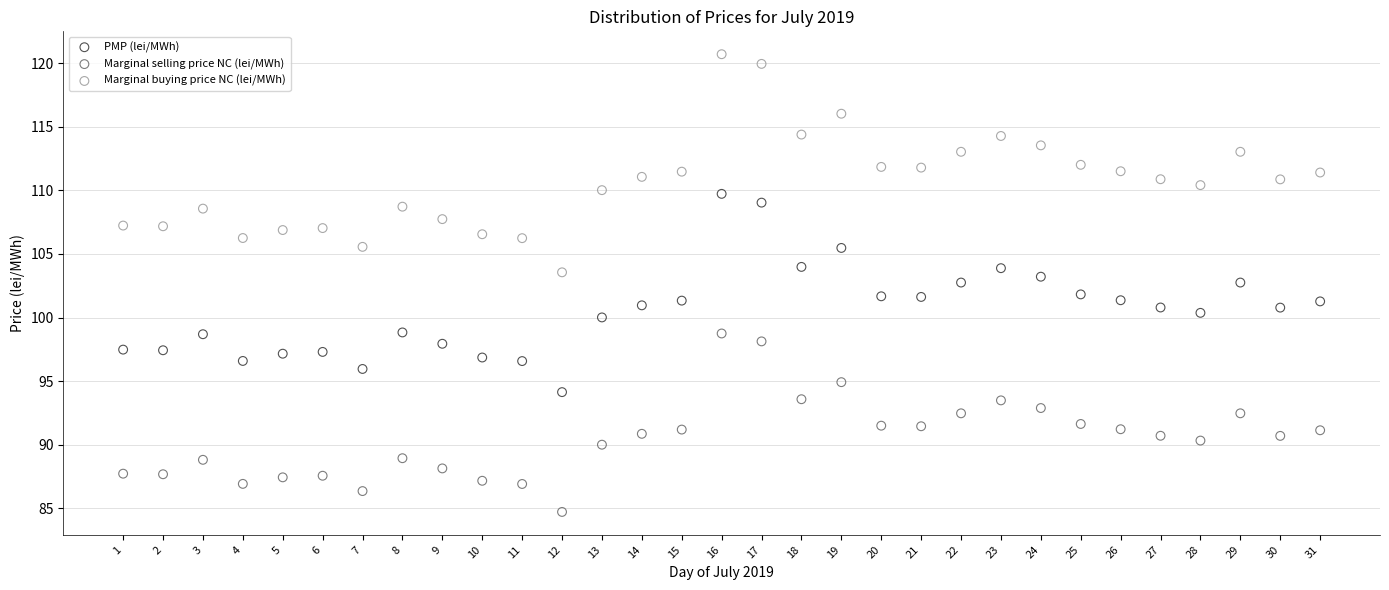

What is the X range (max minus min) for the scatter plot?

30.0